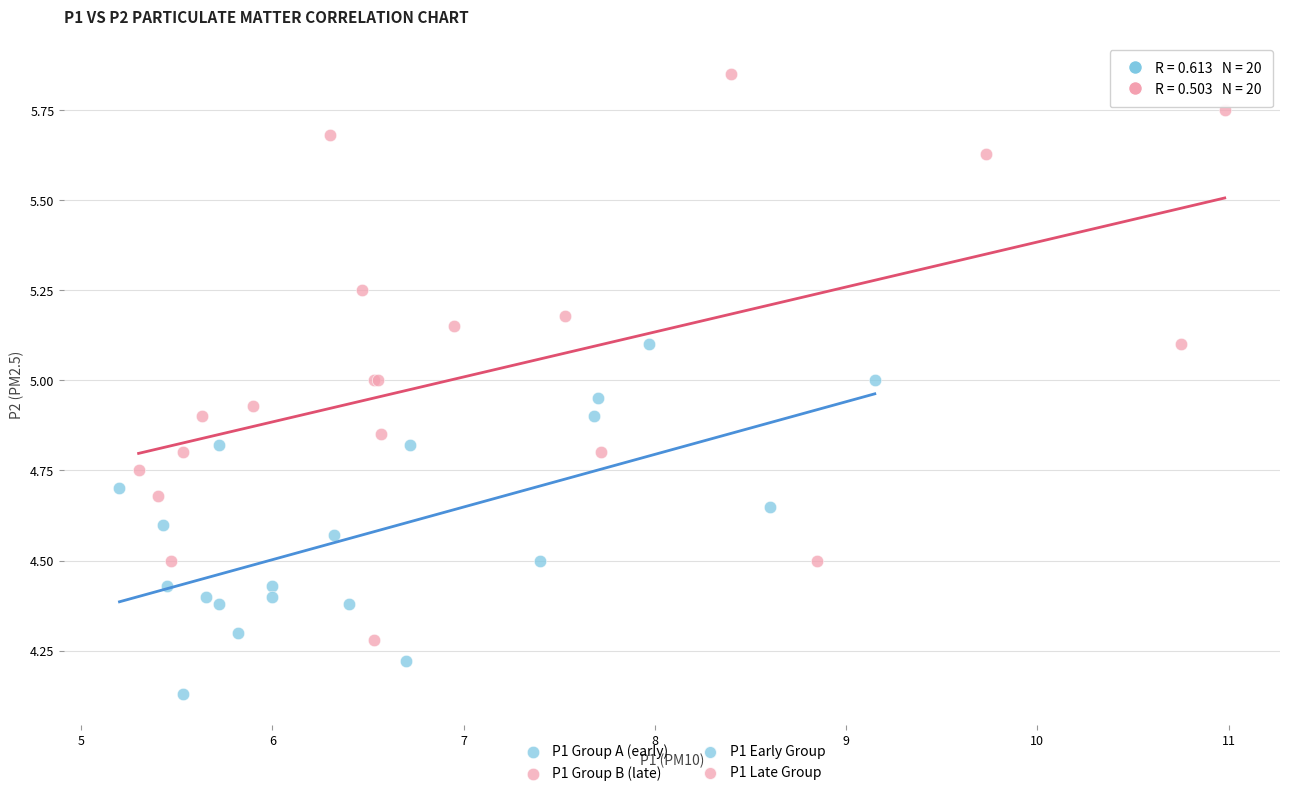

Which series contains the highest Y value?

P1 Group B (late)